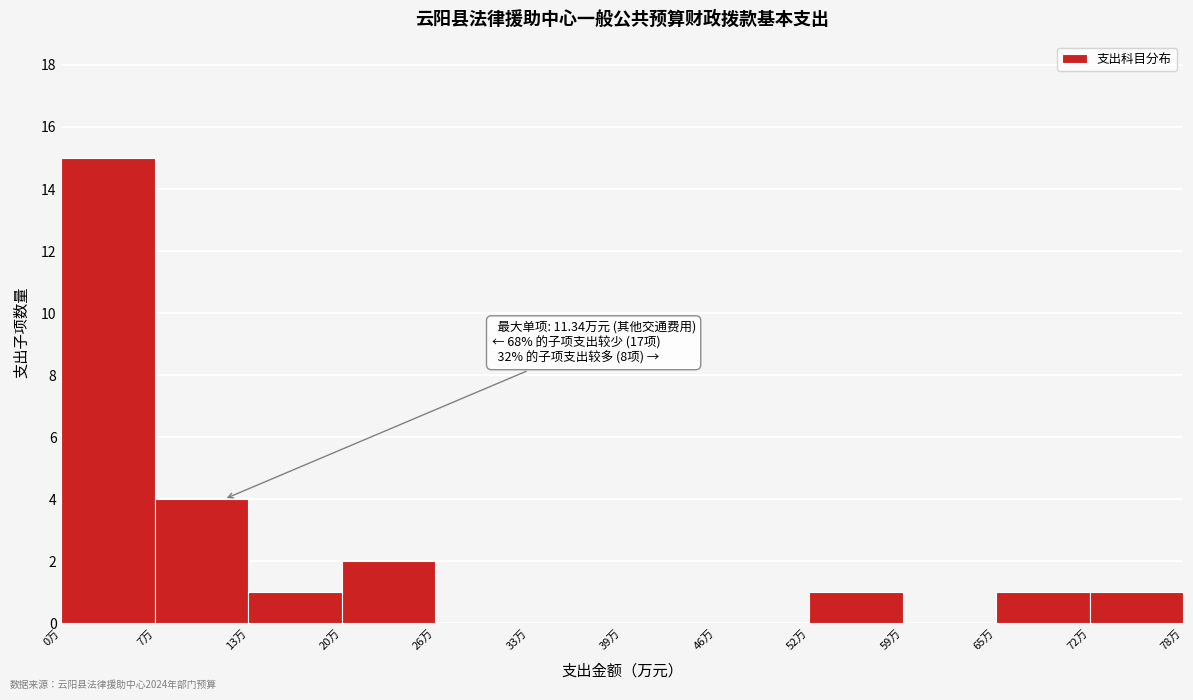

Over which range of the x-axis is the bar tallest?

0 to 7